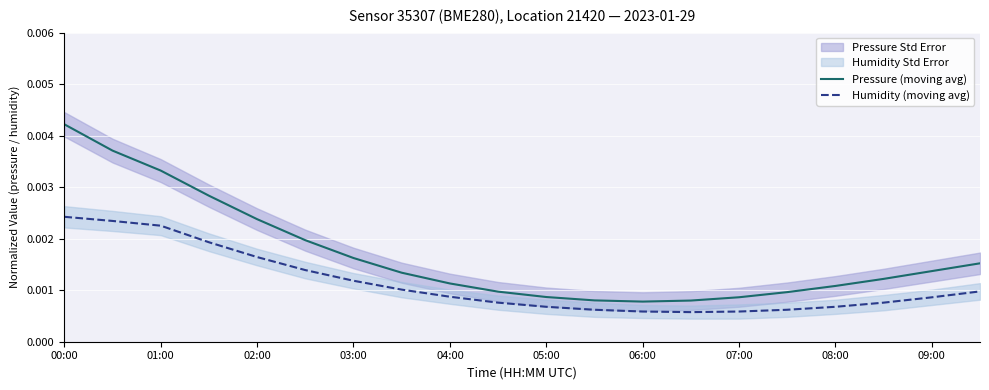

True or false: Pressure (moving avg) and Humidity (moving avg) cross at least once.

False